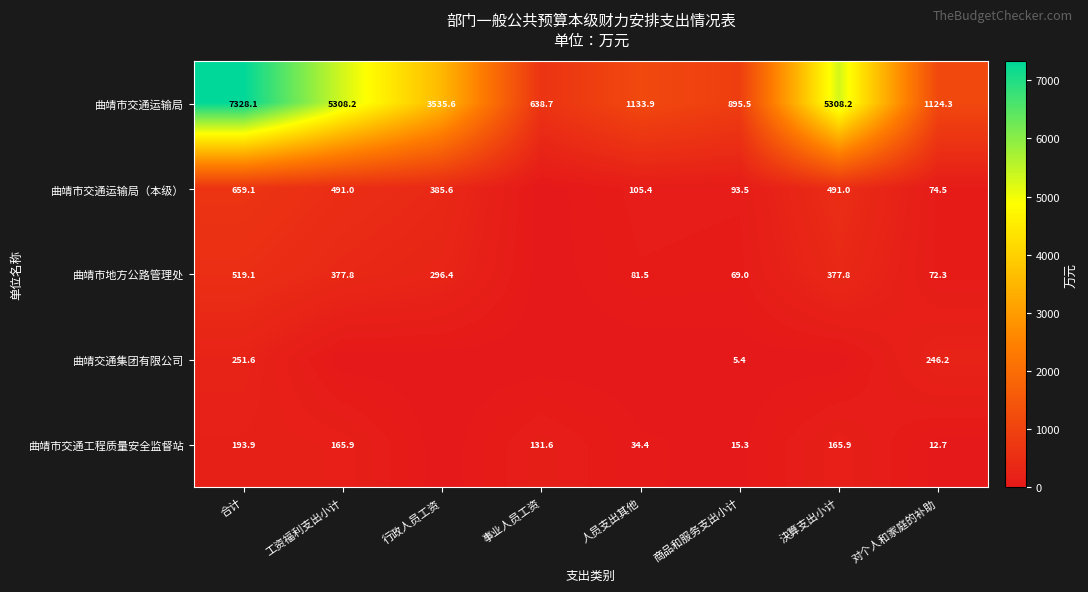

What is the sum of the 曲靖市交通运输局 values at 合计 and 人员支出其他?

8462.0